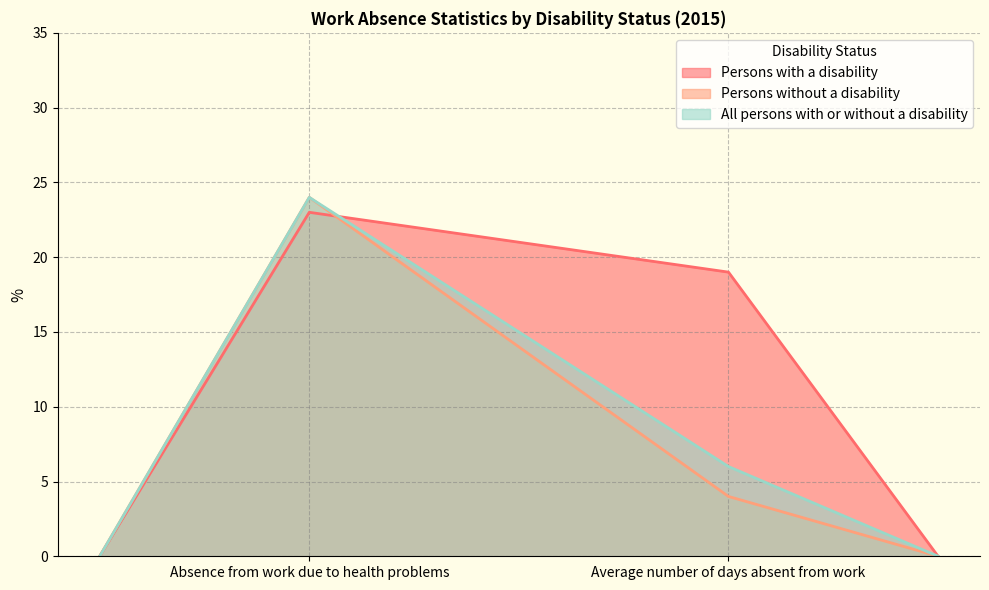

Rank the categories by Persons without a disability value from highest to lowest.

Absence from work due to health problems, Average number of days absent from work